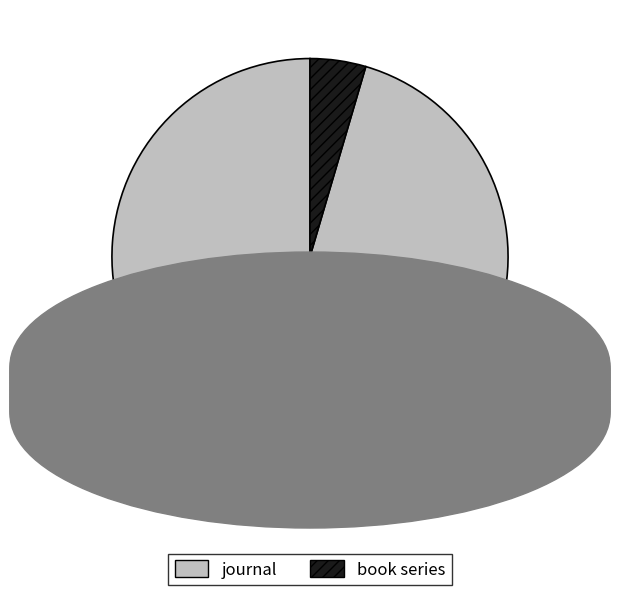

To the nearest percent, what is the average slice percentage?

50%